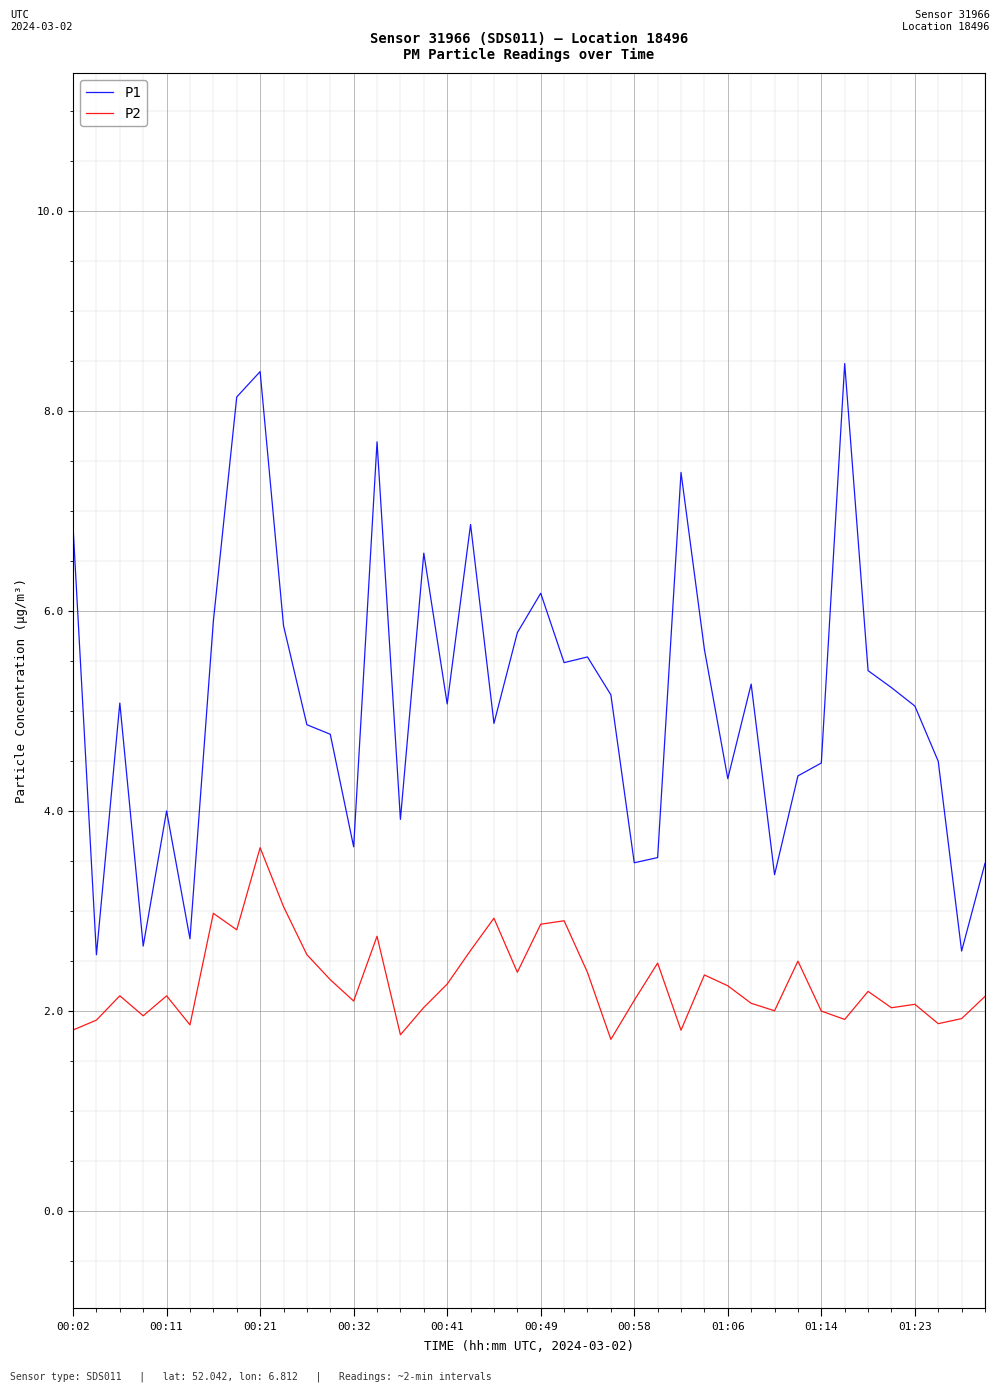

True or false: P1 has more than 1 interior local peaks.

True